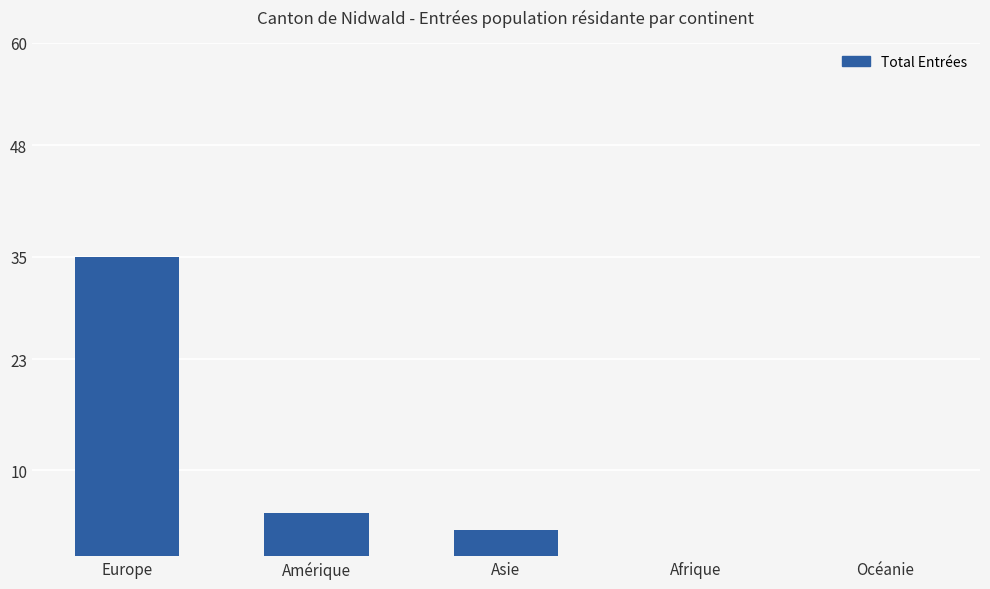

Which label corresponds to the largest value in the chart?

Europe